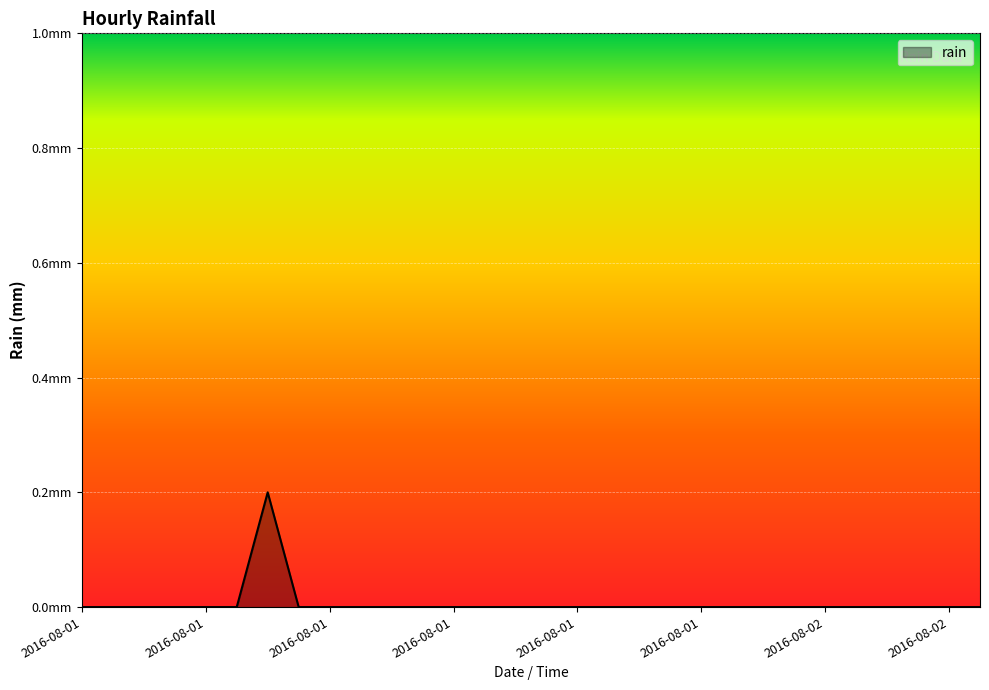

List the labels in order of value, largest first.

2016-08-01 06:00, 2016-08-01 00:00, 2016-08-01 01:00, 2016-08-01 02:00, 2016-08-01 03:00, 2016-08-01 04:00, 2016-08-01 05:00, 2016-08-01 07:00, 2016-08-01 08:00, 2016-08-01 09:00, 2016-08-01 10:00, 2016-08-01 11:00, 2016-08-01 12:00, 2016-08-01 13:00, 2016-08-01 14:00, 2016-08-01 15:00, 2016-08-01 16:00, 2016-08-01 17:00, 2016-08-01 18:00, 2016-08-01 19:00, 2016-08-01 20:00, 2016-08-01 21:00, 2016-08-01 22:00, 2016-08-01 23:00, 2016-08-02 00:00, 2016-08-02 01:00, 2016-08-02 02:00, 2016-08-02 03:00, 2016-08-02 04:00, 2016-08-02 05:00